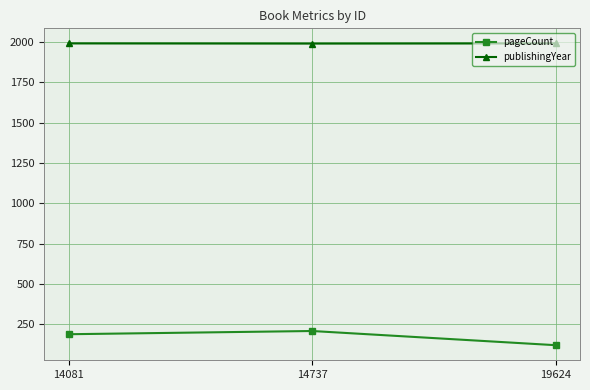

Is the value of pageCount at 14737 greater than the value of publishingYear at 19624?

No